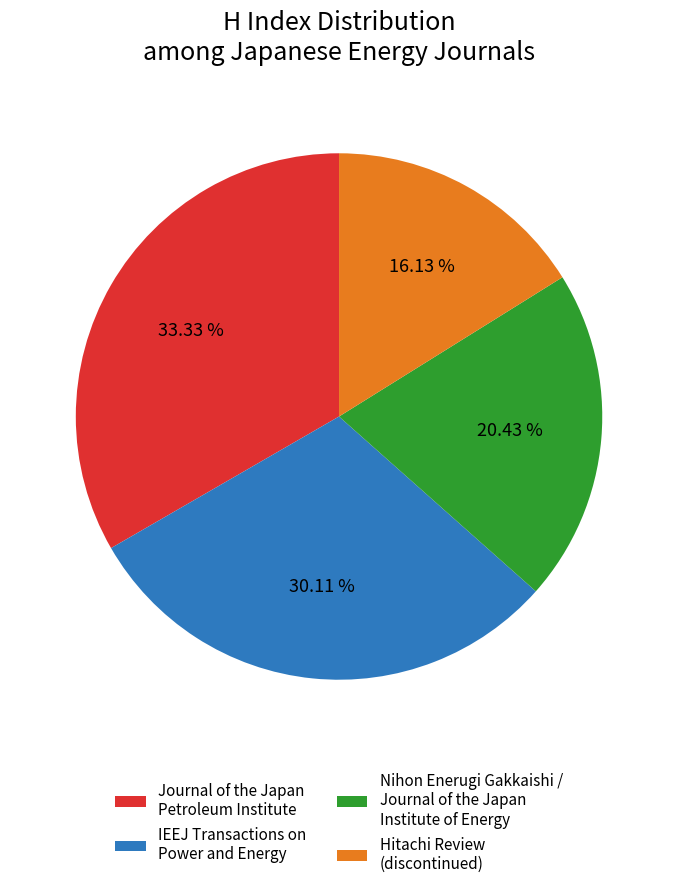

Do IEEJ Transactions on Power and Energy and Nihon Enerugi Gakkaishi / Journal of the Japan Institute of Energy together represent more than half of the pie?

Yes